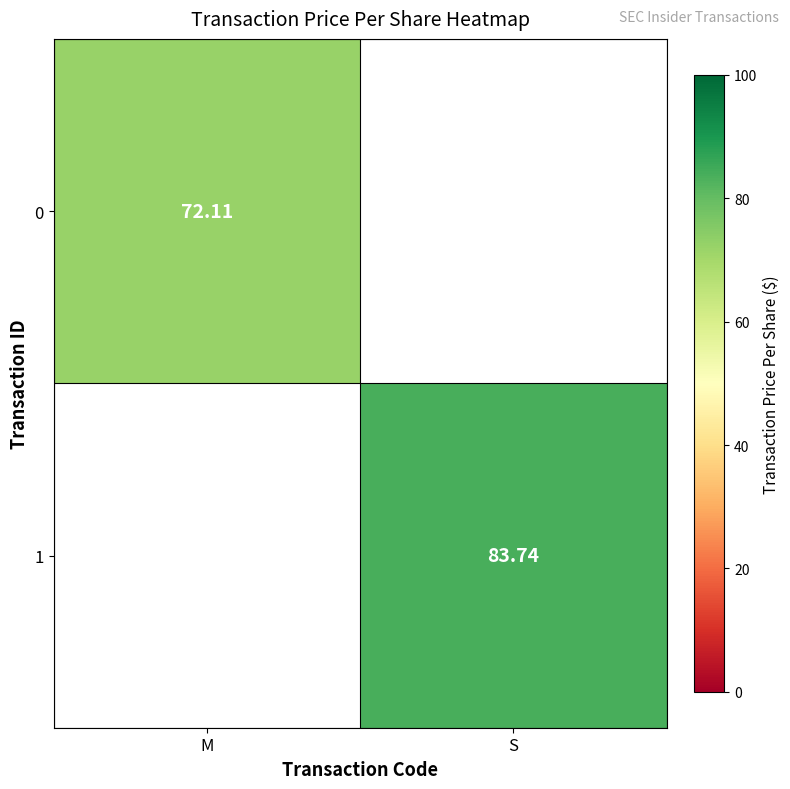

Is the value of 1 at S greater than the value of 0 at M?

Yes